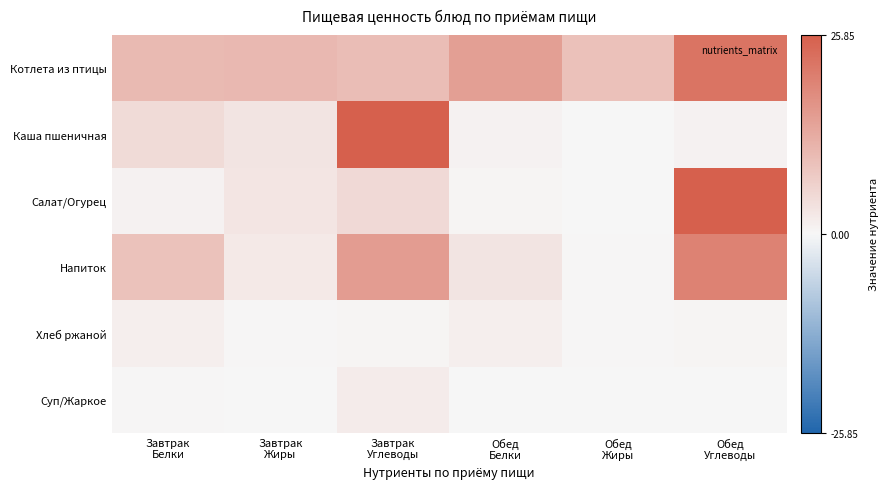

Between Обед
Белки and Обед
Жиры, which is larger?

Обед
Белки